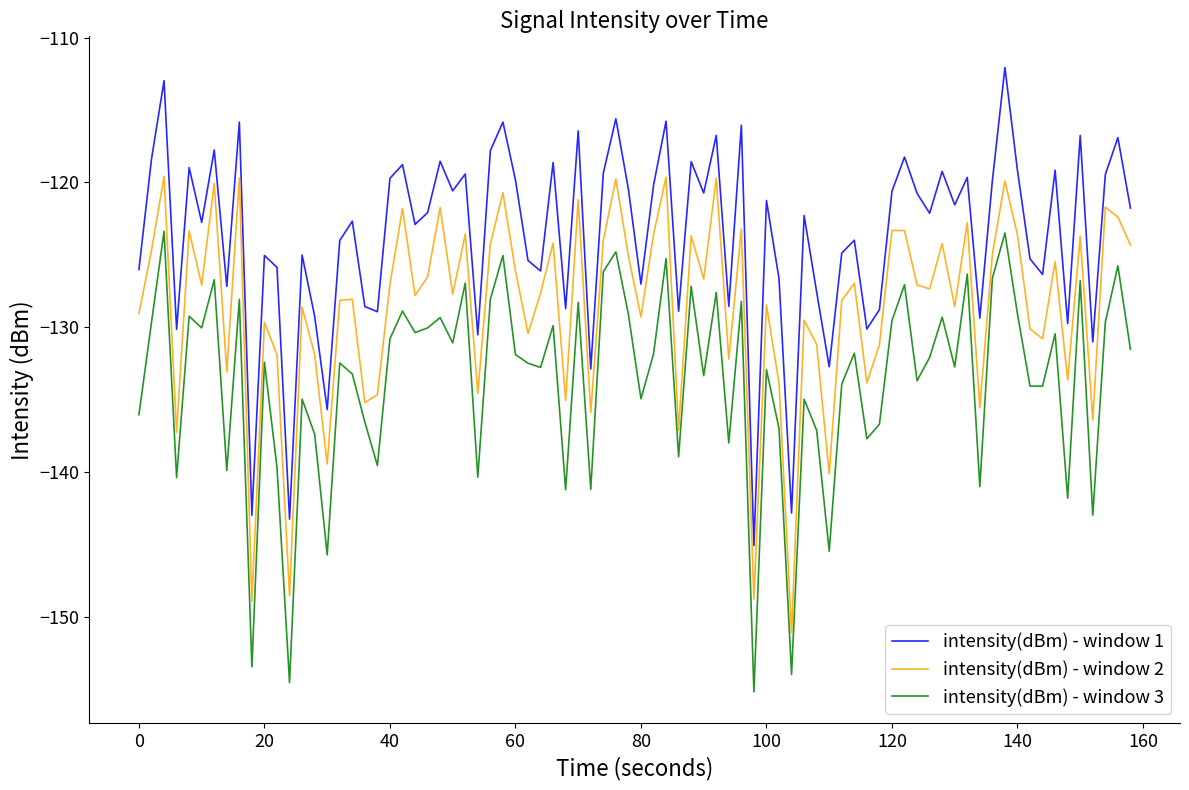

What is the difference between the maximum and minimum values in the intensity(dBm) - window 3 series?

31.8